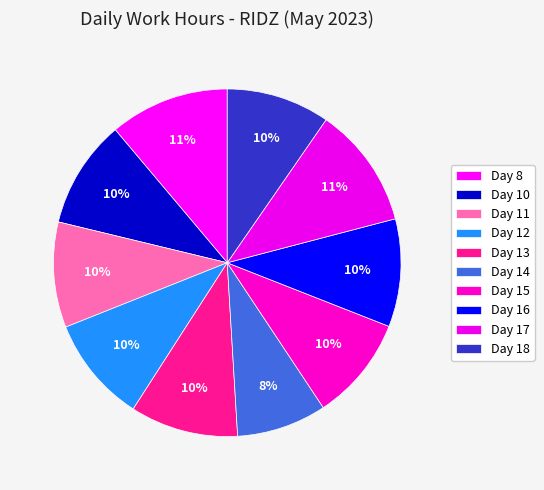

Is the sum of Day 17 and Day 15 greater than half?

No